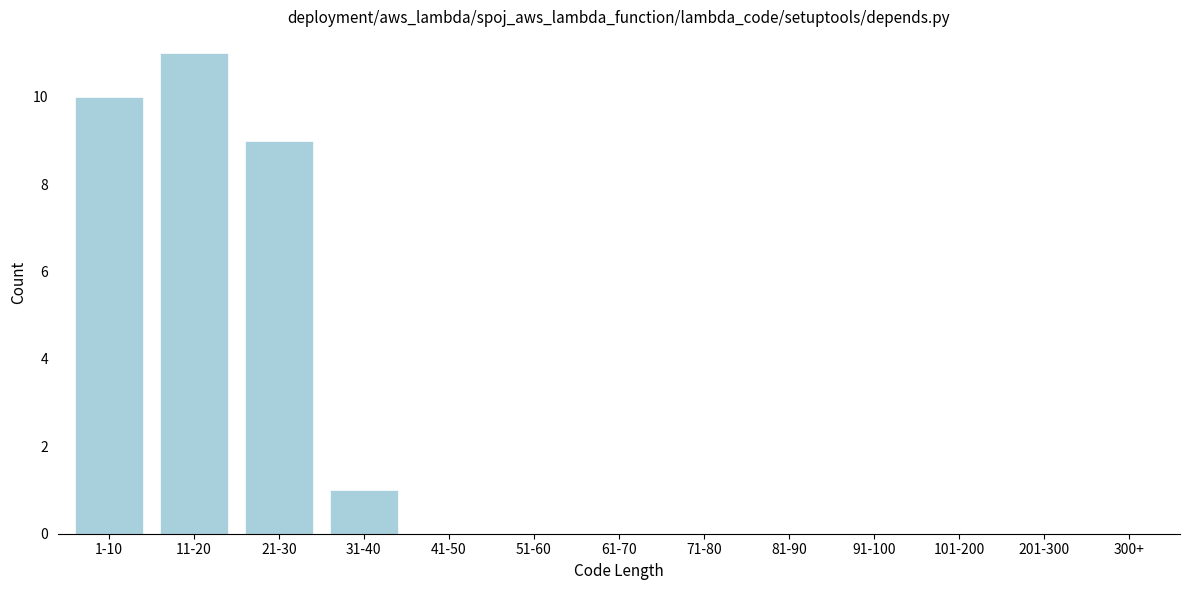

Reading left to right, transcribe all the data shown in this chart.

1-10=10	11-20=11	21-30=9	31-40=1	41-50=0	51-60=0	61-70=0	71-80=0	81-90=0	91-100=0	101-200=0	201-300=0